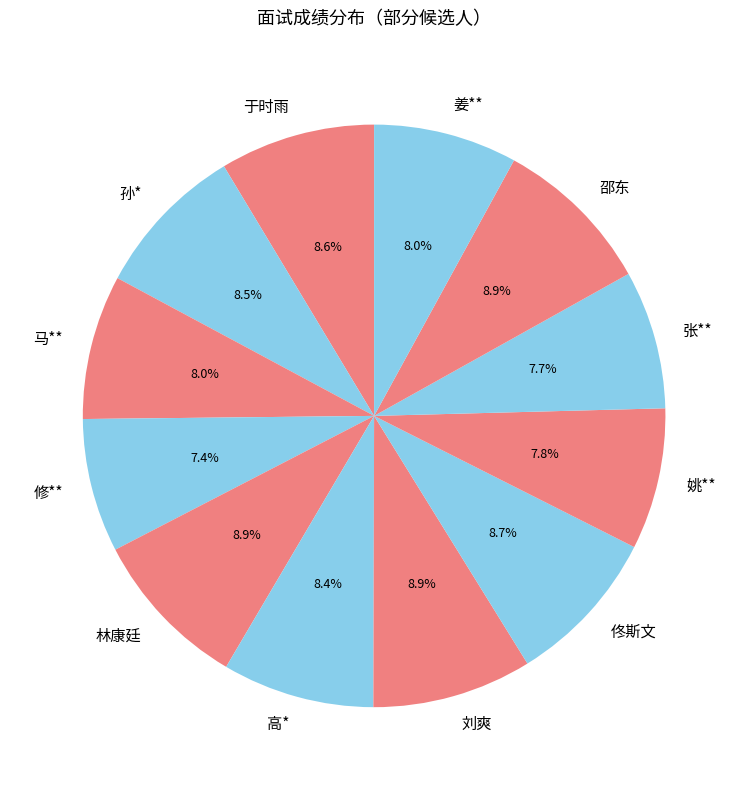

To the nearest percent, what is the difference between the 马** and 佟斯文 slice percentages?

1%